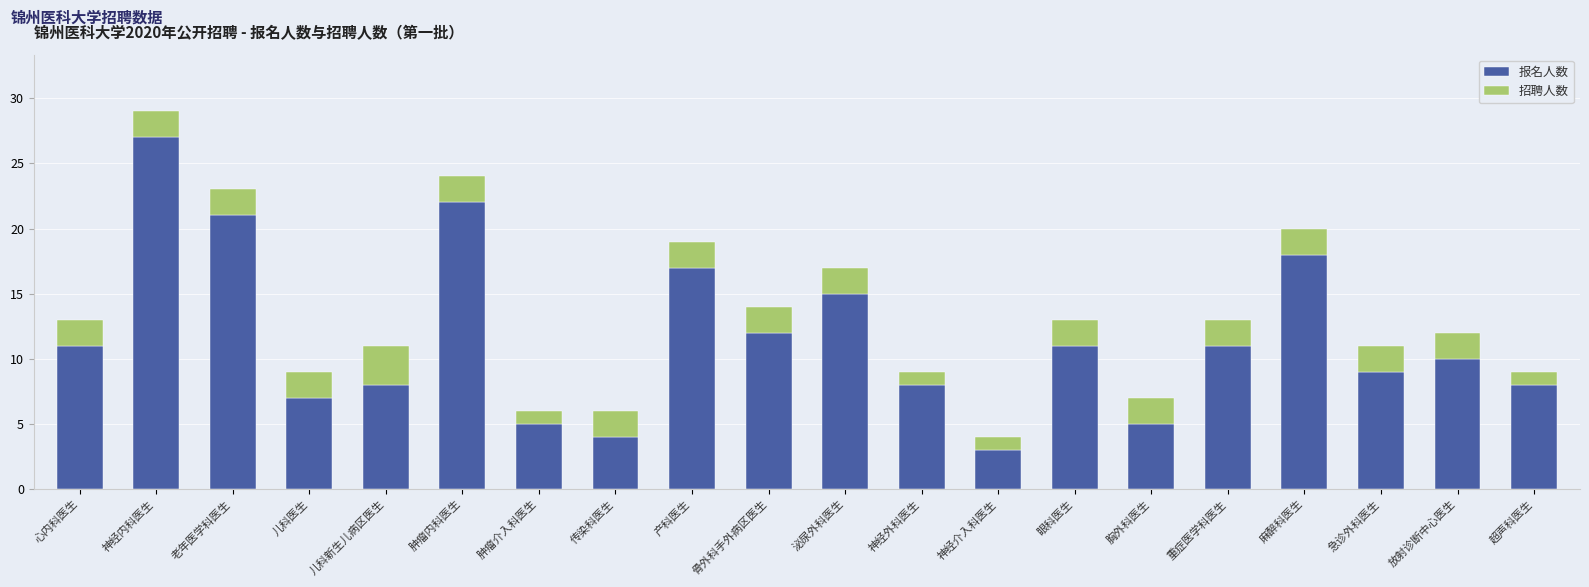

The value of 报名人数 at 儿科医生 is 7. True or false?

True